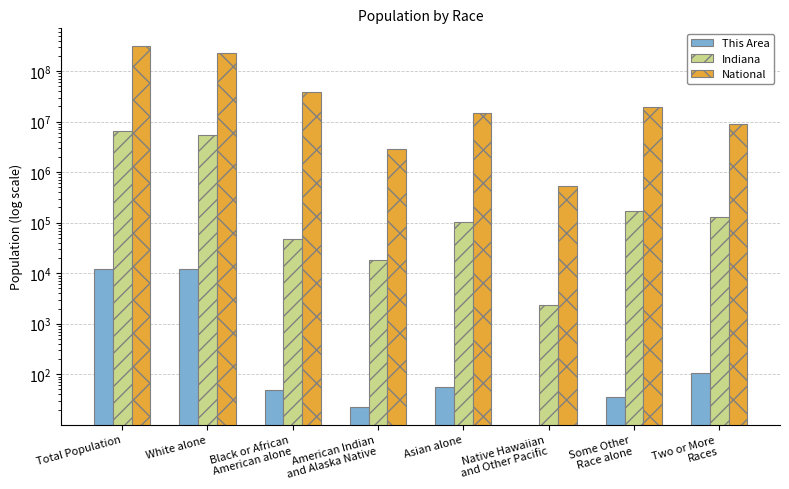

Reading left to right, extract all data points from this chart.

This Area: Total Population=12317	White alone=12049	Black or African
American alone=48	American Indian
and Alaska Native=23	Asian alone=56	Native Hawaiian
and Other Pacific=0	Some Other
Race alone=35	Two or More
Races=106
Indiana: Total Population=6483802	White alone=5467906	Black or African
American alone=48591	American Indian
and Alaska Native=18462	Asian alone=102474	Native Hawaiian
and Other Pacific=2348	Some Other
Race alone=173314	Two or More
Races=127901
National: Total Population=308745538	White alone=223553265	Black or African
American alone=38929319	American Indian
and Alaska Native=2932248	Asian alone=14674252	Native Hawaiian
and Other Pacific=540013	Some Other
Race alone=19107368	Two or More
Races=9009073